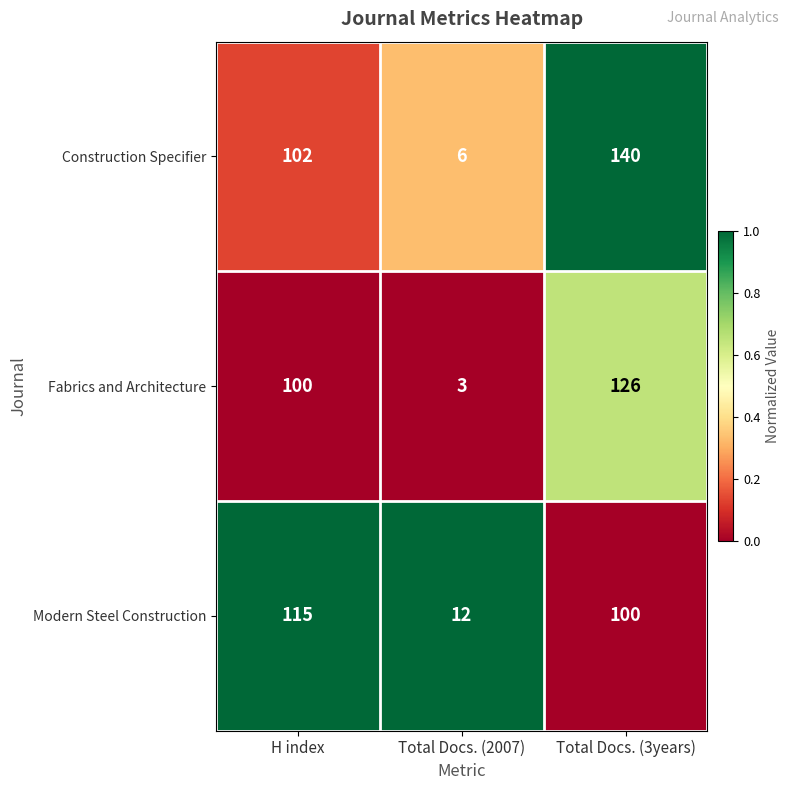

The Fabrics and Architecture series shows 53 at H index. True or false?

False